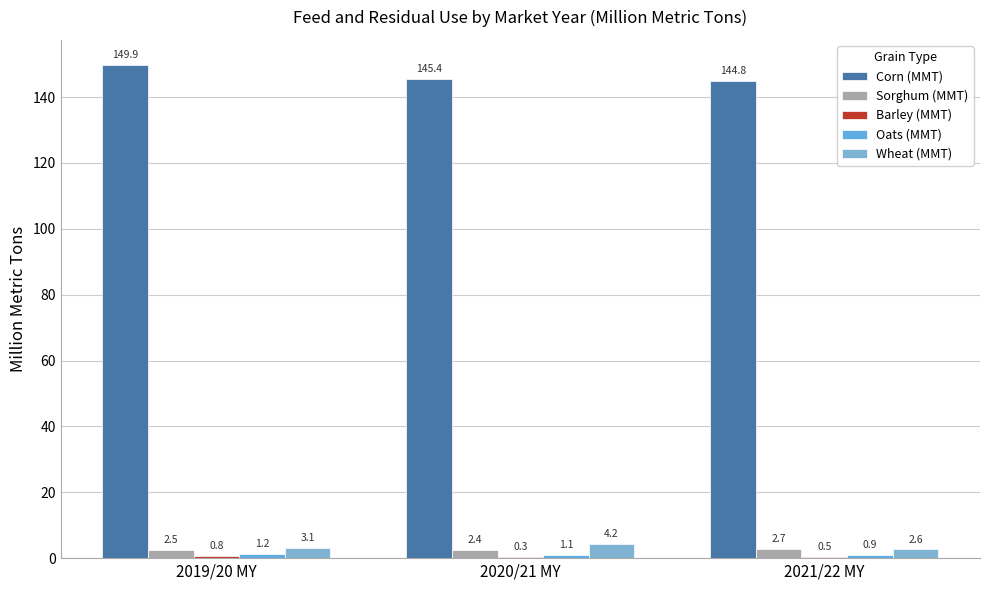

Which category has the highest value in the Corn (MMT) series?

2019/20 MY